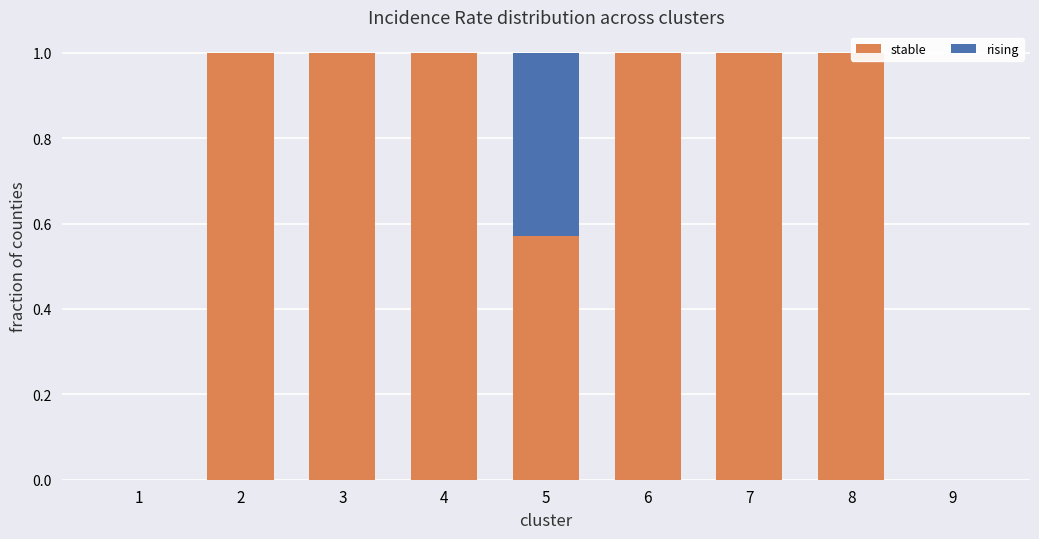

How many groups of bars are there?

9